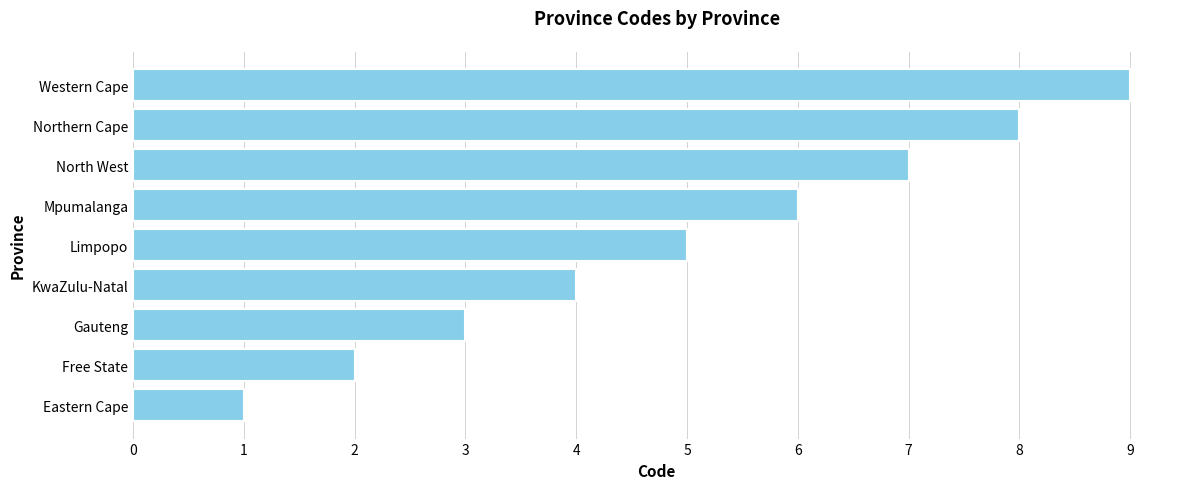

How many data points are less than 5?

4